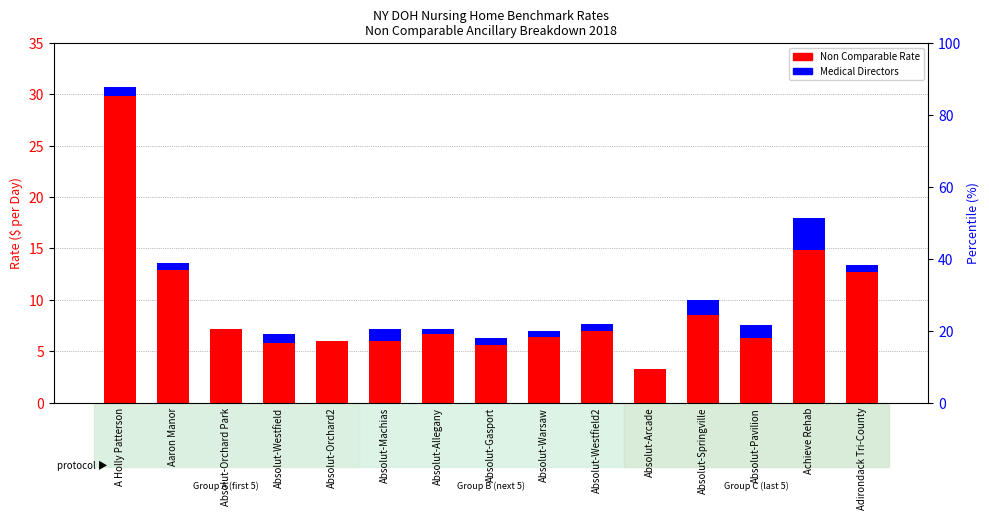

Which series has the largest range (max minus min)?

Non Comparable Rate